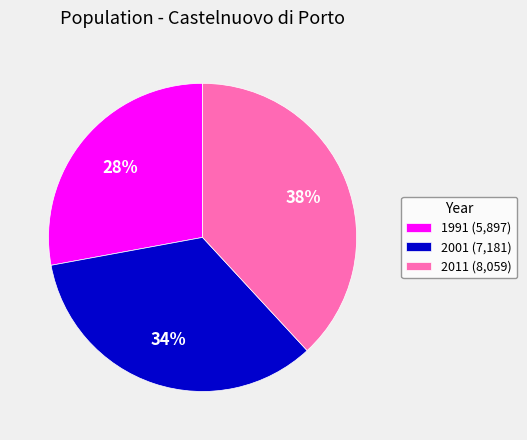

To the nearest percent, what is the average slice percentage?

33%